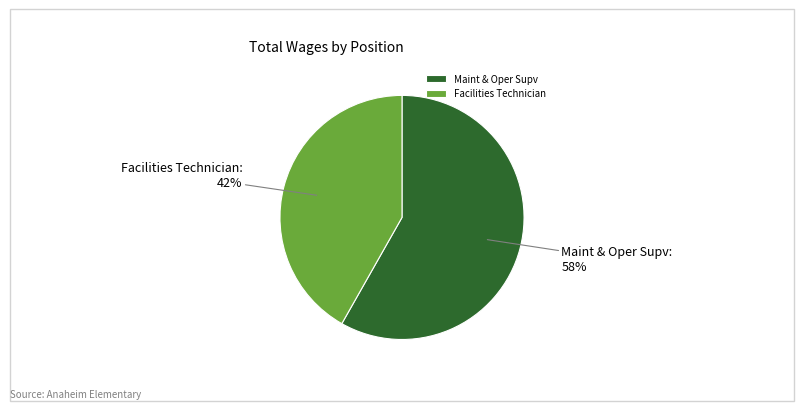

To the nearest percent, what is the combined percentage of Maint & Oper Supv and Facilities Technician?

100%